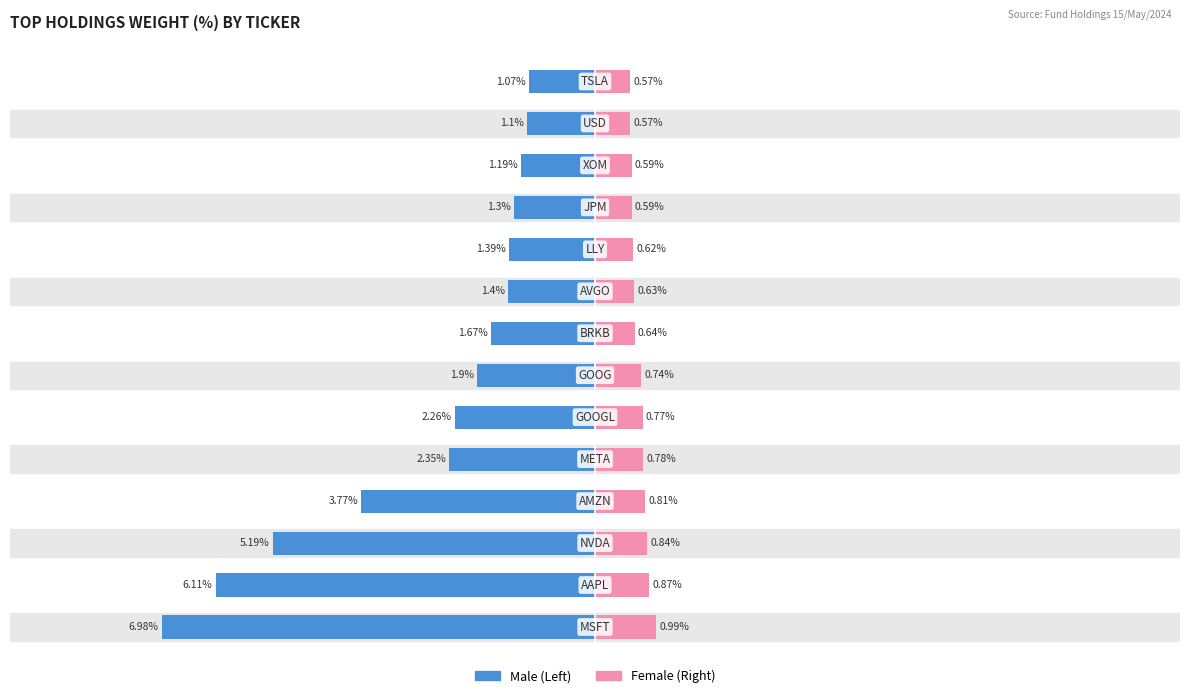

What position from the right is 13?

1